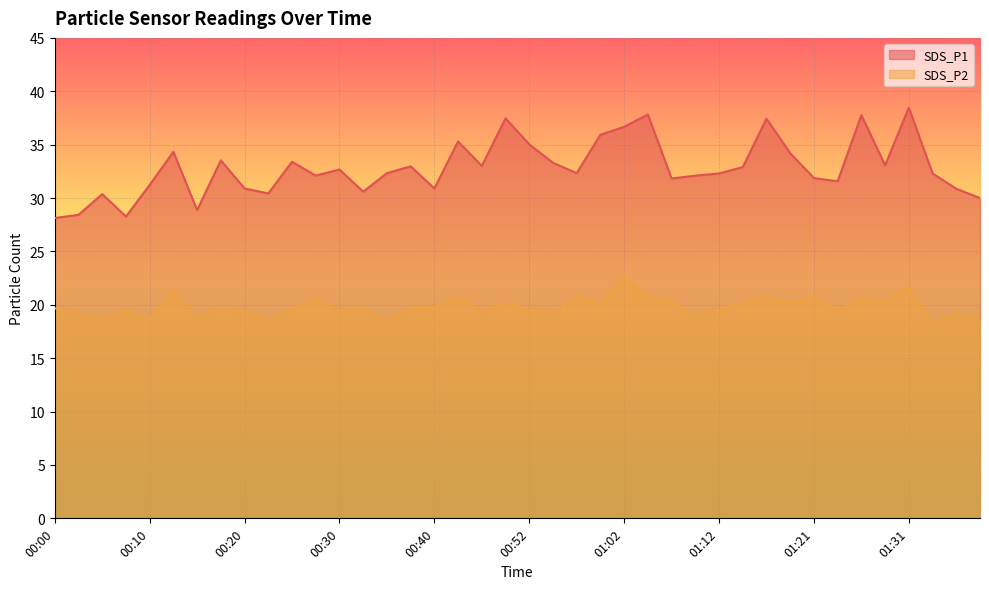

What is the label of the 16th point from the right?

01:02